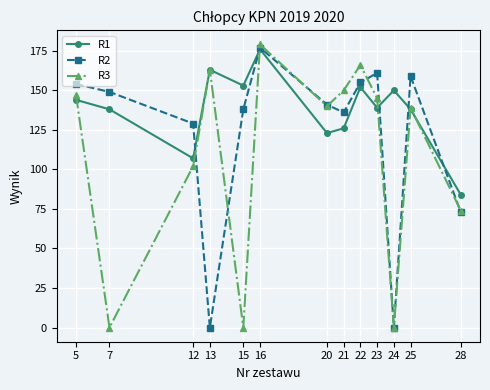

Which series has the widest spread of values?

R3